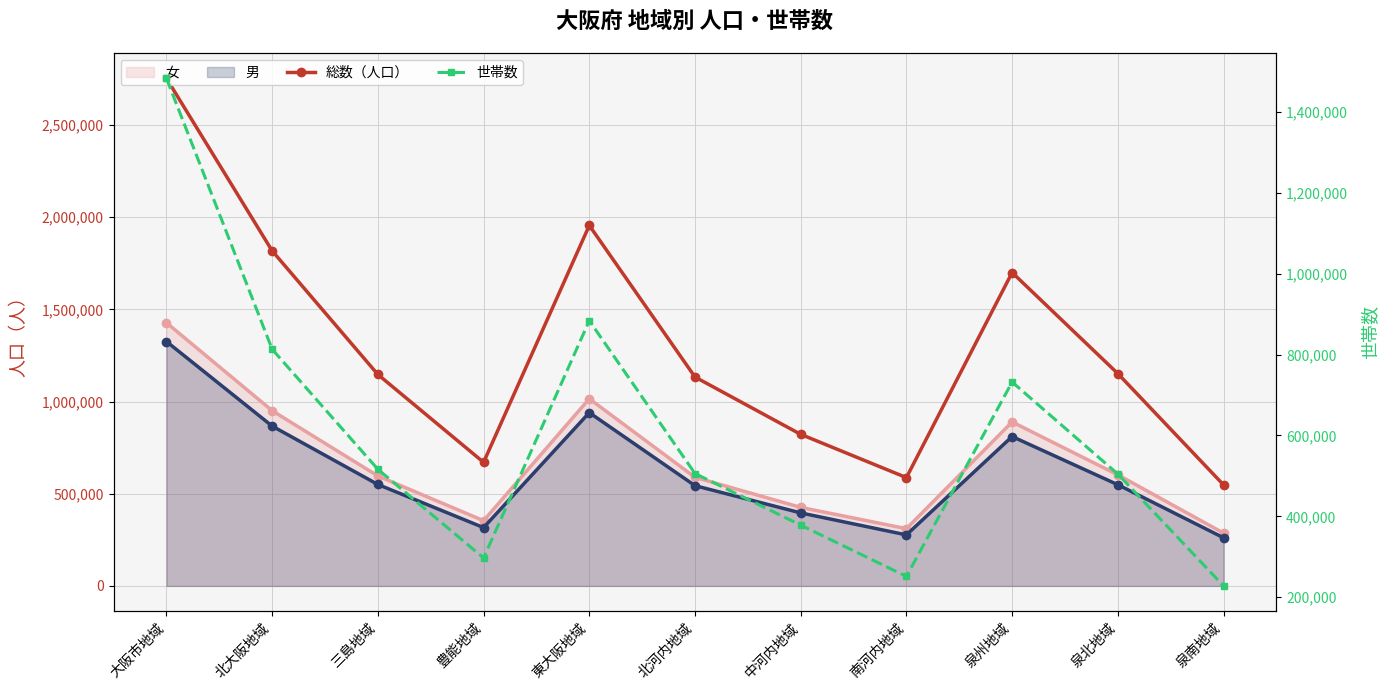

After their last crossing, which series has the higher values: 女 or 世帯数?

女